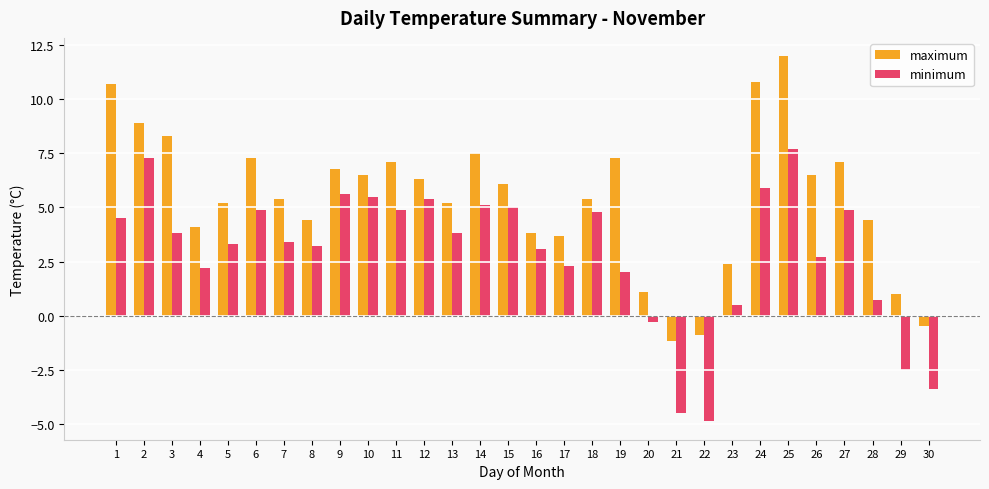

Which label corresponds to the smallest value in the chart?

22